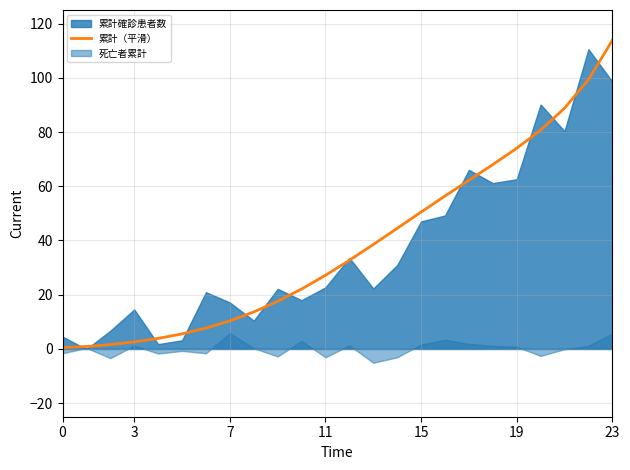

How many categories are shown in the chart?

24